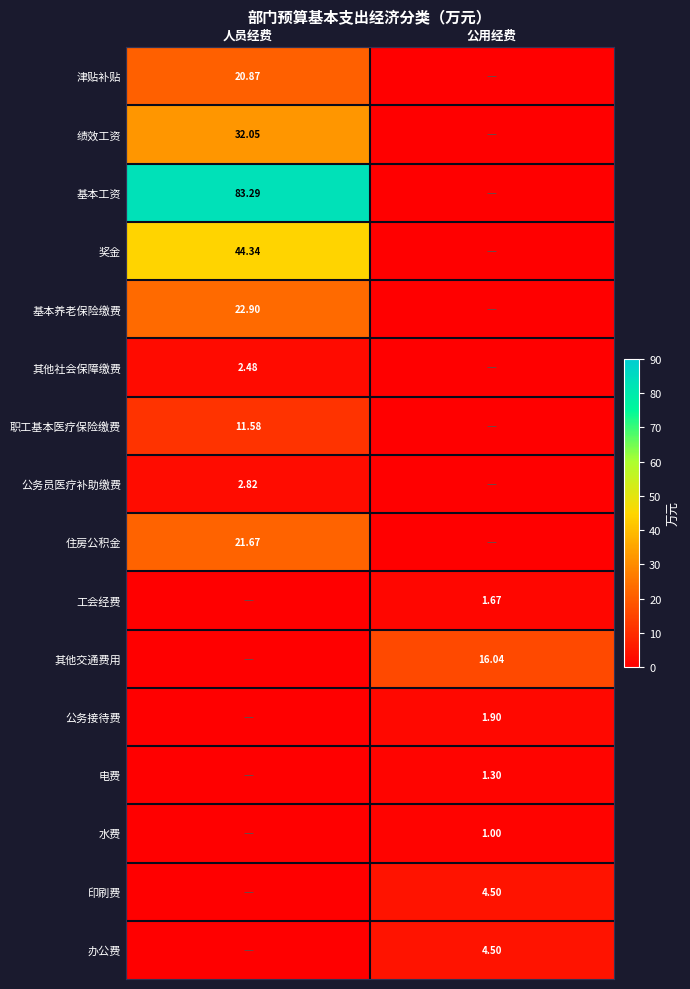

At which category is the sum across all series the highest?

人员经费